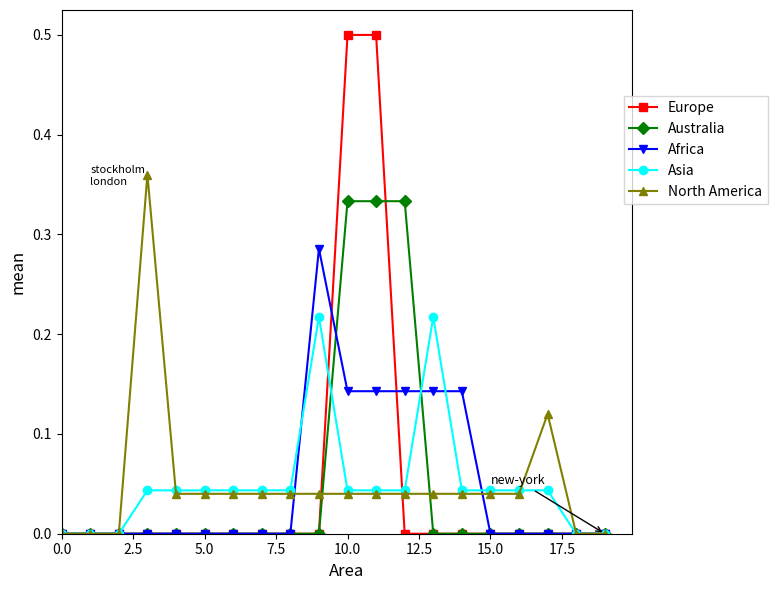

Which series has the largest range (max minus min)?

Europe